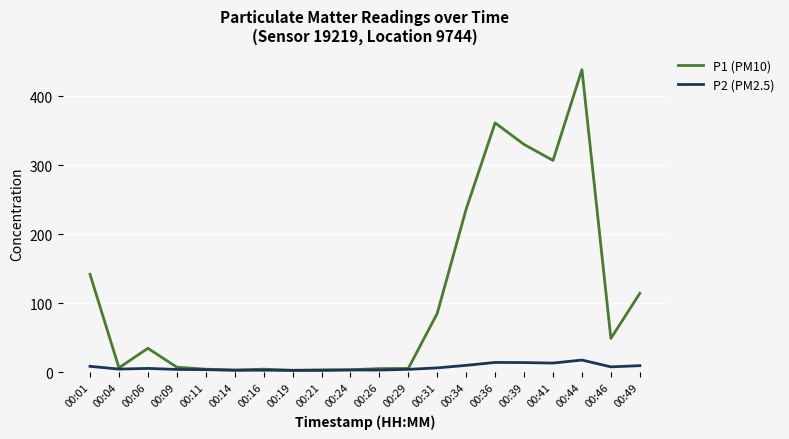

Rank the series by their maximum value, from lowest to highest.

P2 (PM2.5), P1 (PM10)